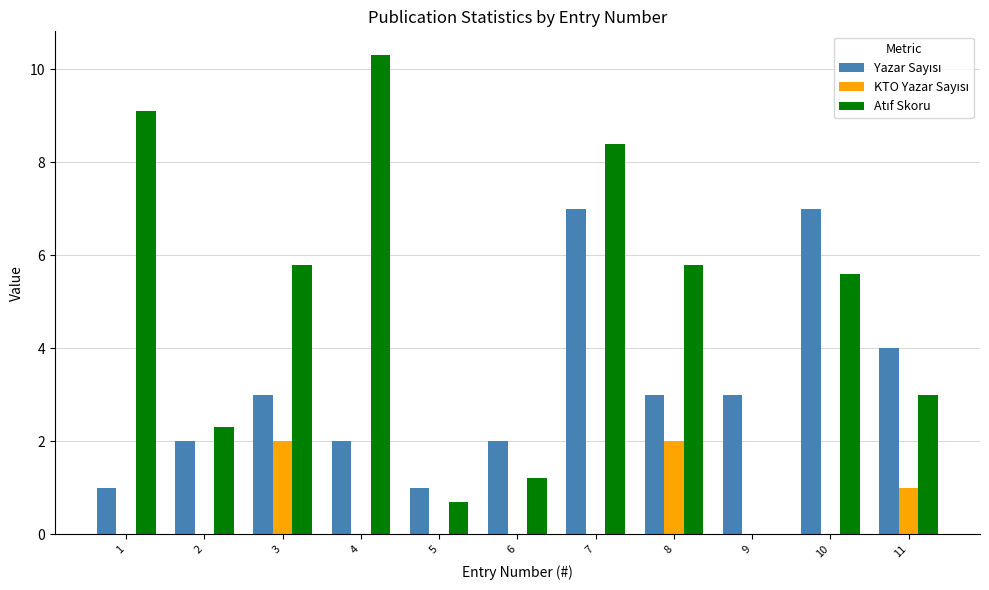

At which category is the sum across all series the highest?

7